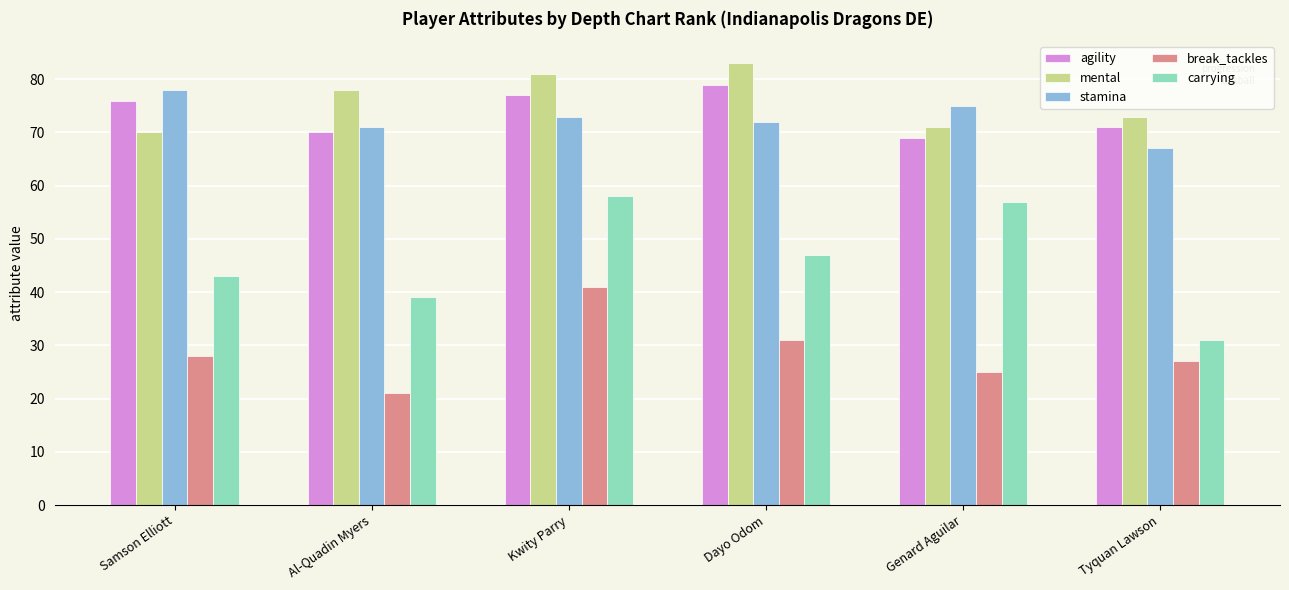

At how many categories does at least one series exceed 42?

6